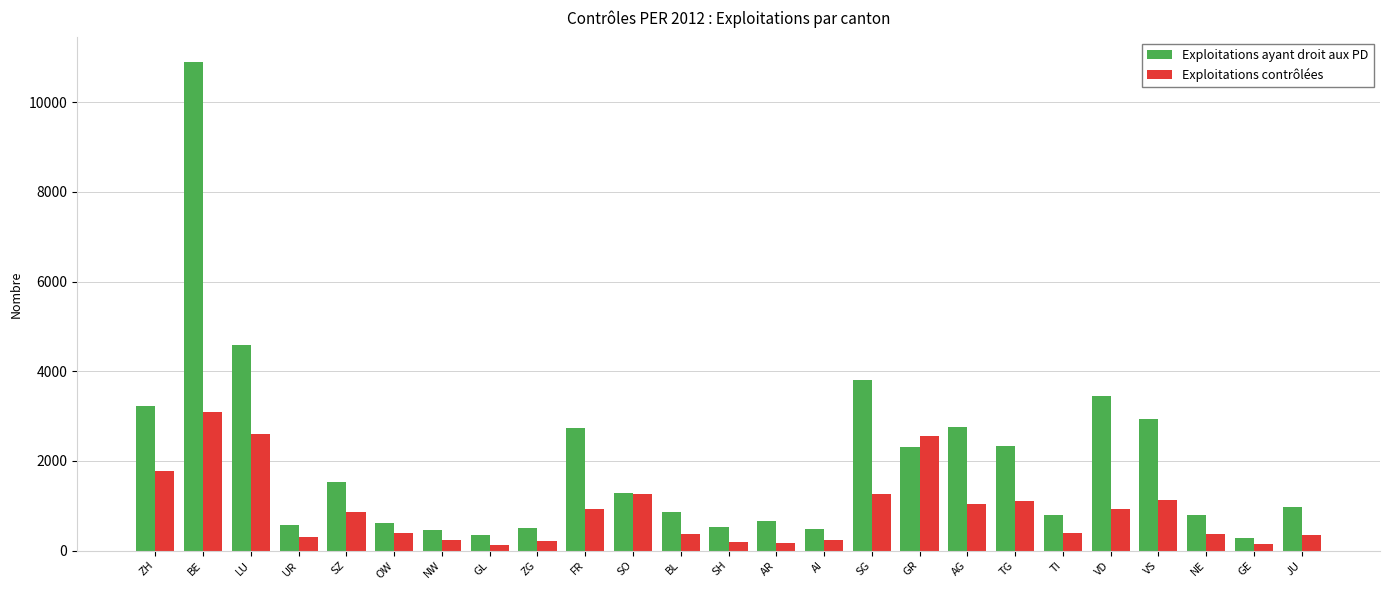

The Exploitations ayant droit aux PD series shows 2935 at VS. True or false?

True